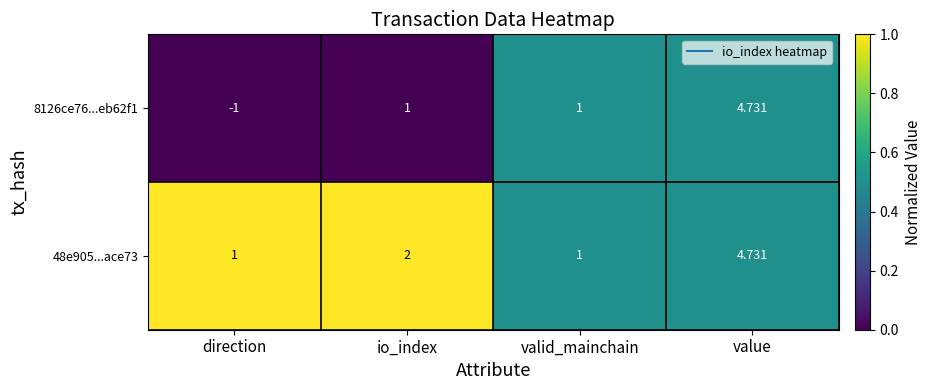

Which category has the lowest value in the 8126ce76...eb62f1 series?

direction